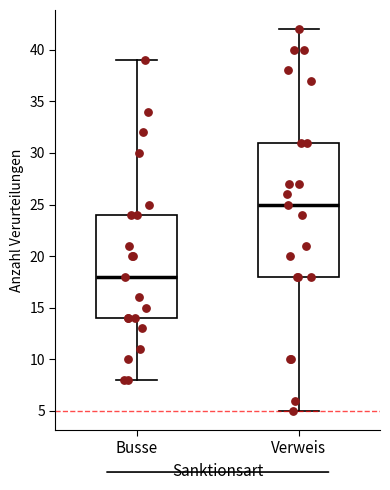

Where does the lower whisker of the box for Busse end on the y-axis? The values are not printed on the chart, so give them approximately, as read against the axis.

8